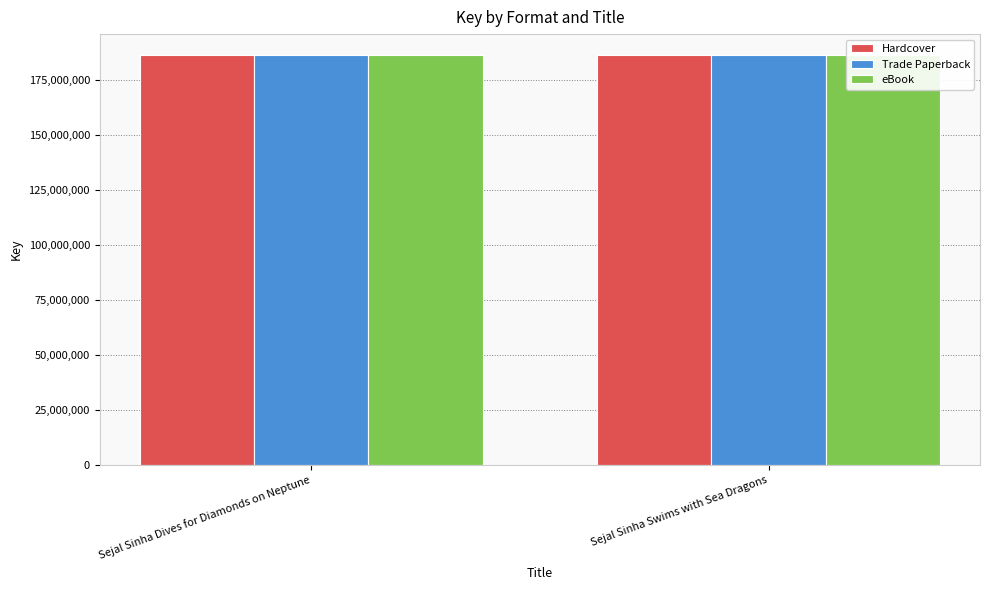

What is the sum of the Trade Paperback values at Sejal Sinha Swims with Sea Dragons and Sejal Sinha Dives for Diamonds on Neptune?

373404960